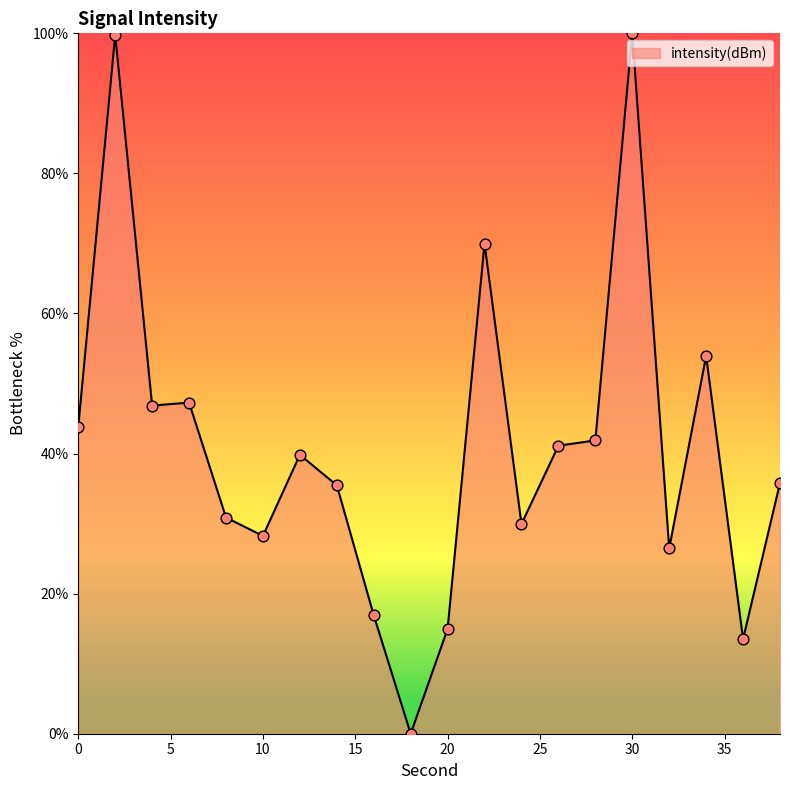

What is the difference between the maximum and minimum values?

100.0